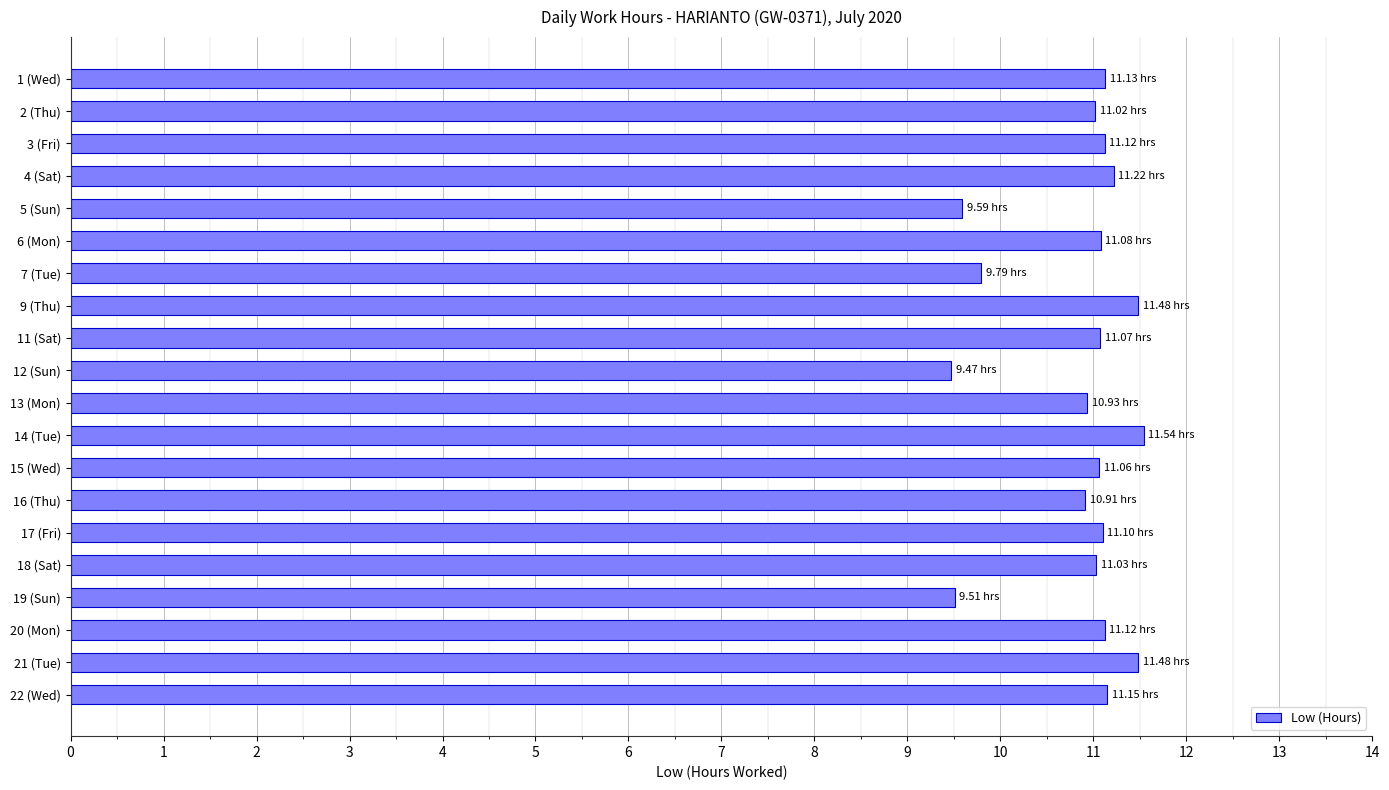

What is the average value?

10.8